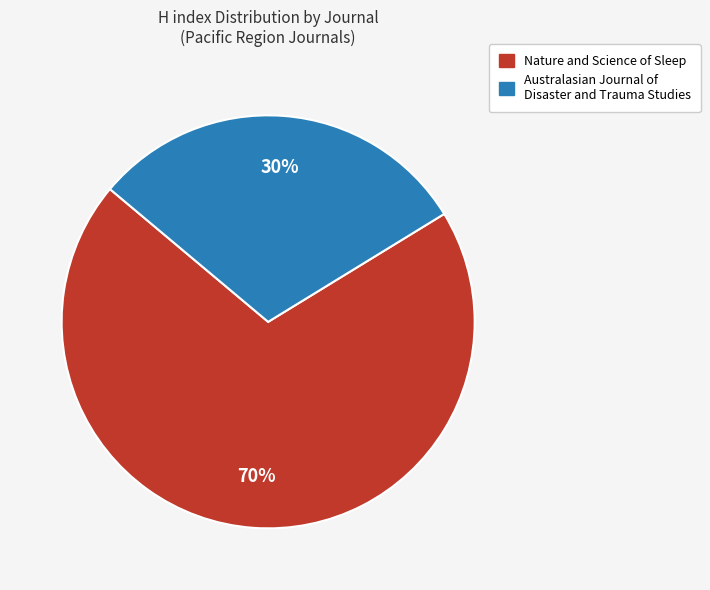

Is there any slice that represents more than half of the pie?

Yes